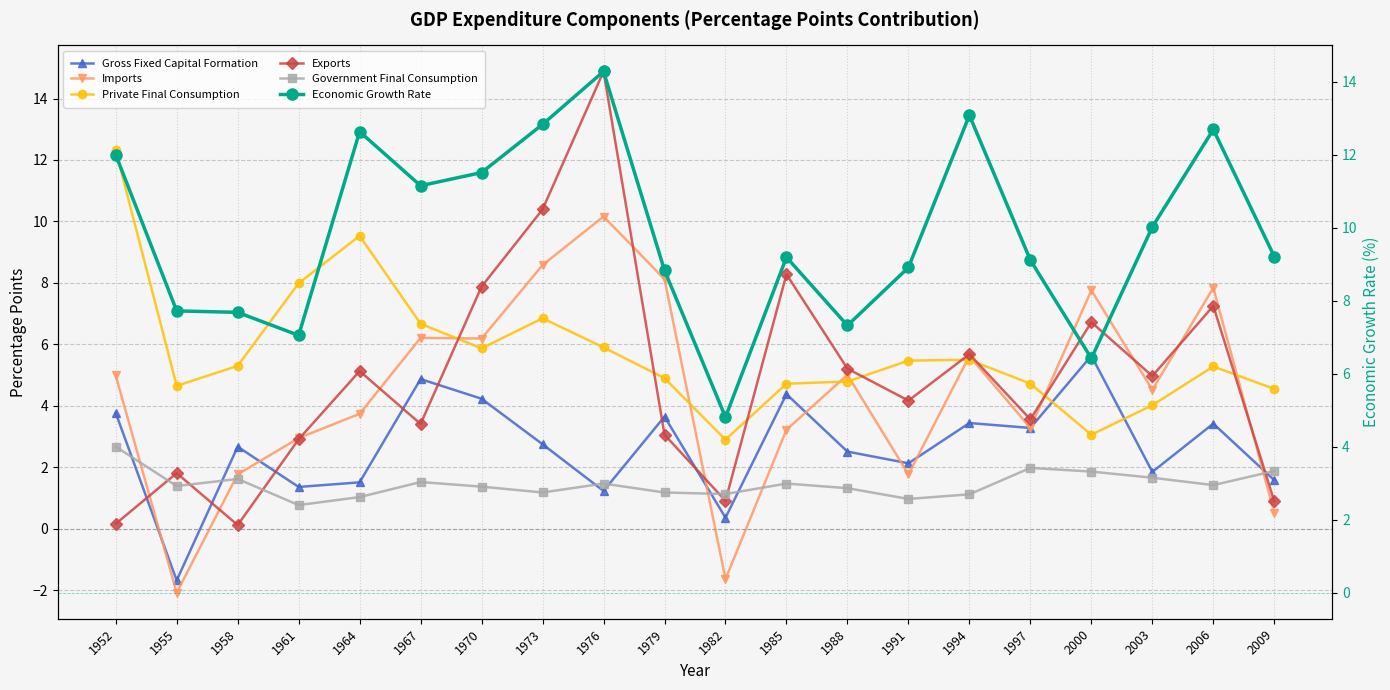

At how many categories does at least one series exceed 7?

19